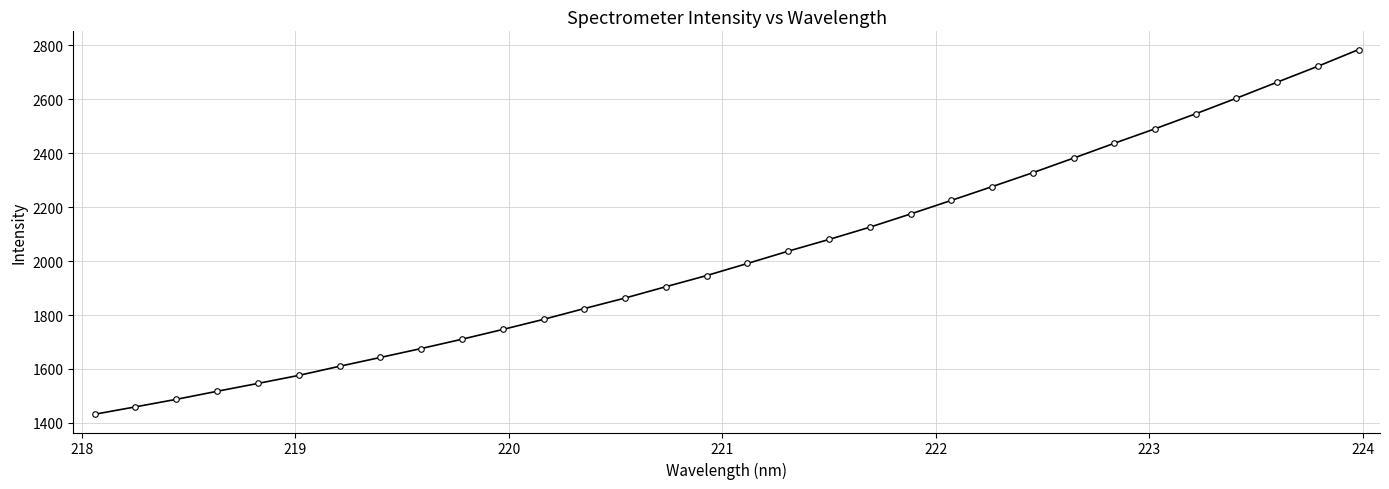

What is the minimum value shown in the chart?

1432.0